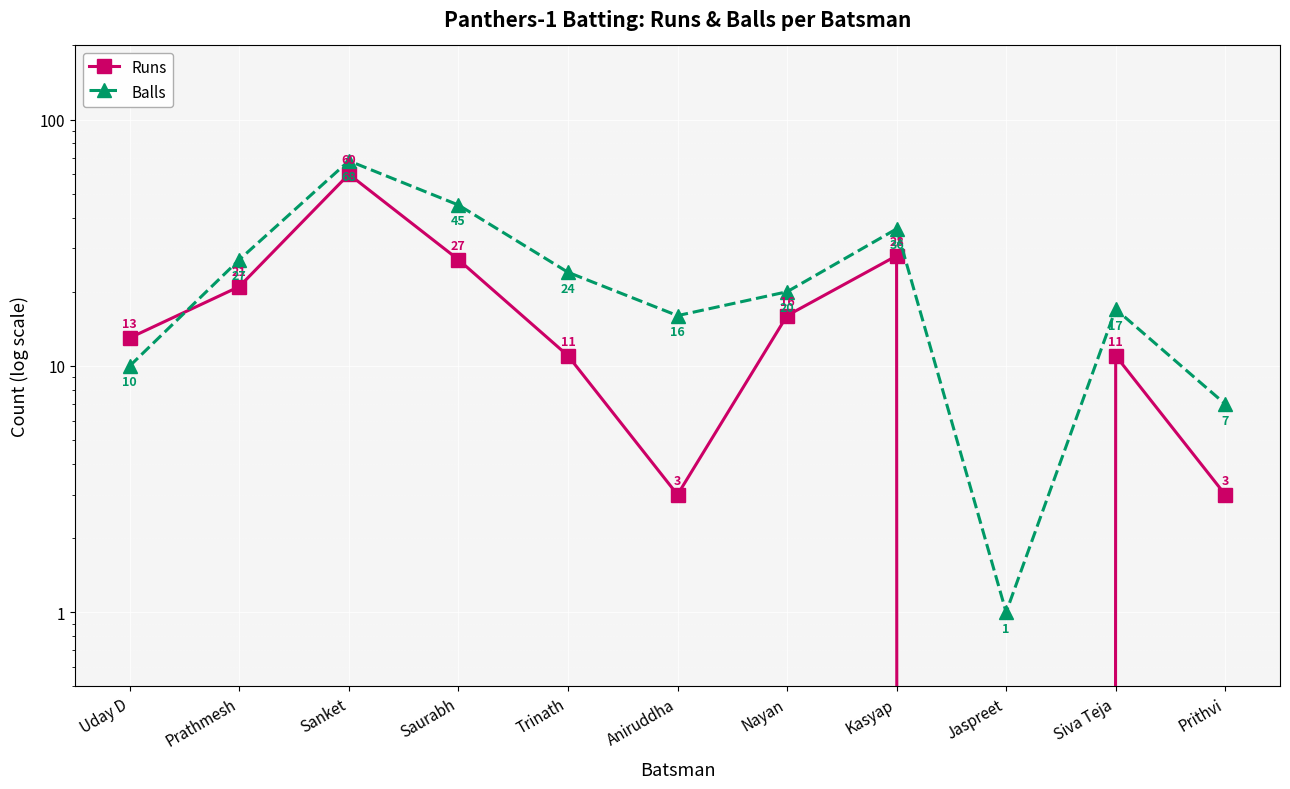

Where do Runs and Balls first cross each other?

Uday D and Prathmesh